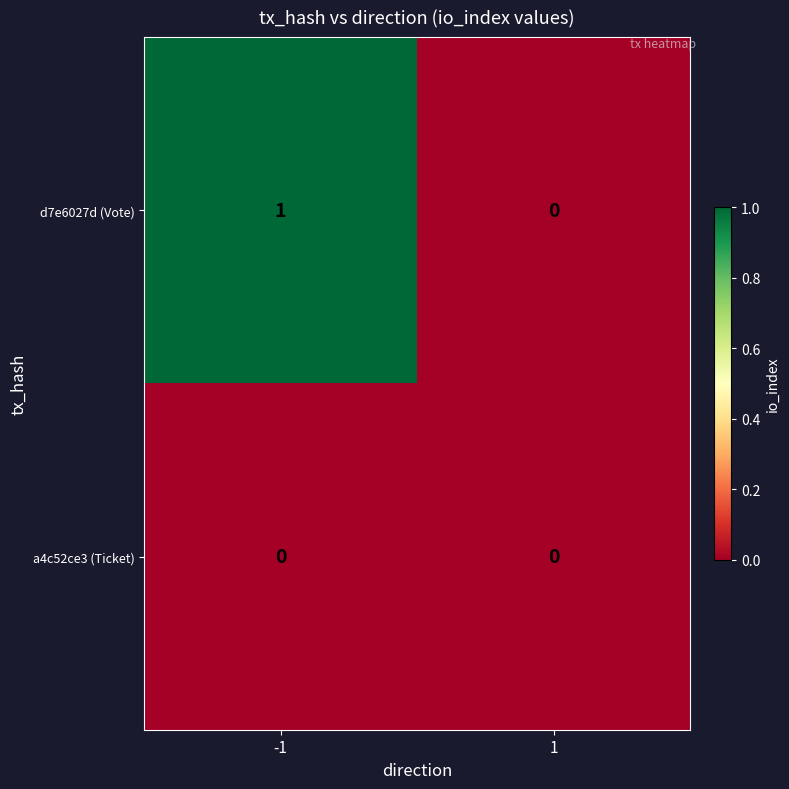

Is it true that d7e6027d (Vote) equals 2 at -1?

False